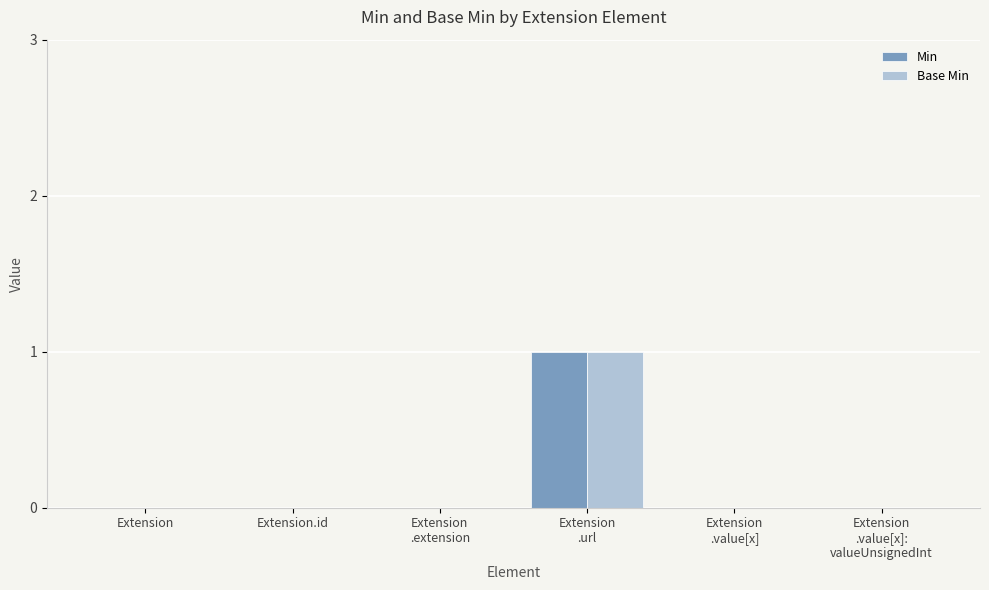

At which category is the sum across all series the highest?

Extension
.url